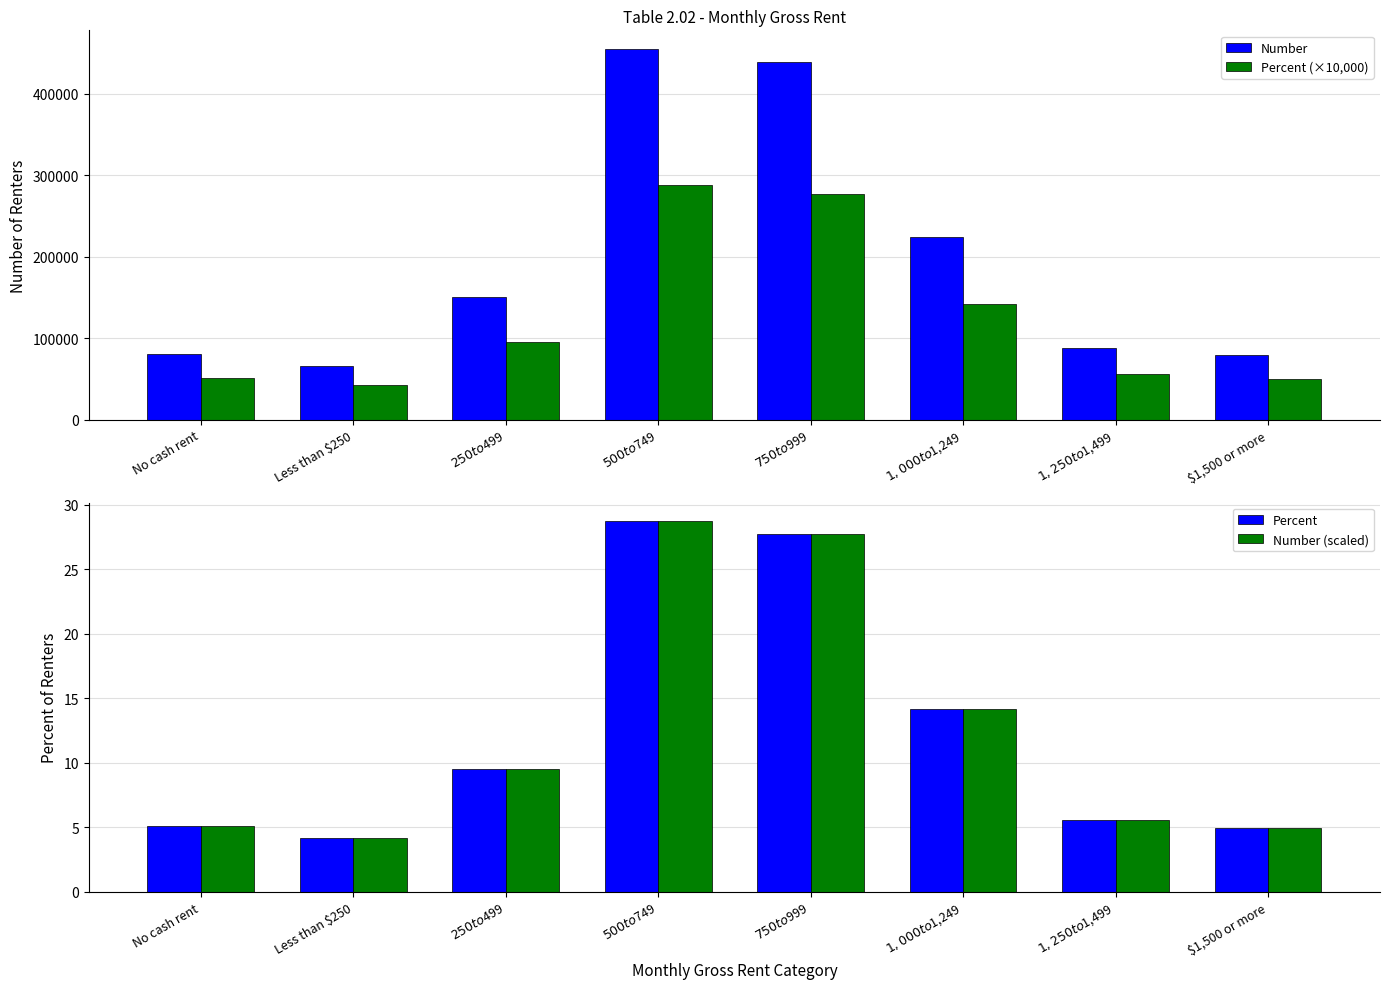

List the labels in order of Number value, smallest first.

Less than $250, $1,500 or more, No cash rent, $1,250 to $1,499, $250 to $499, $1,000 to $1,249, $750 to $999, $500 to $749